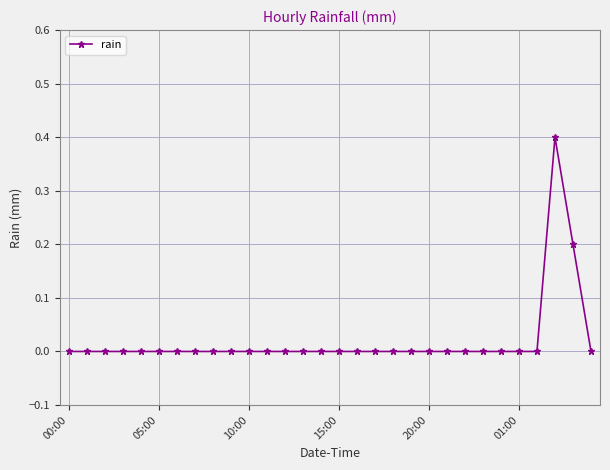

Does the chart display data point markers on the line(s)?

Yes